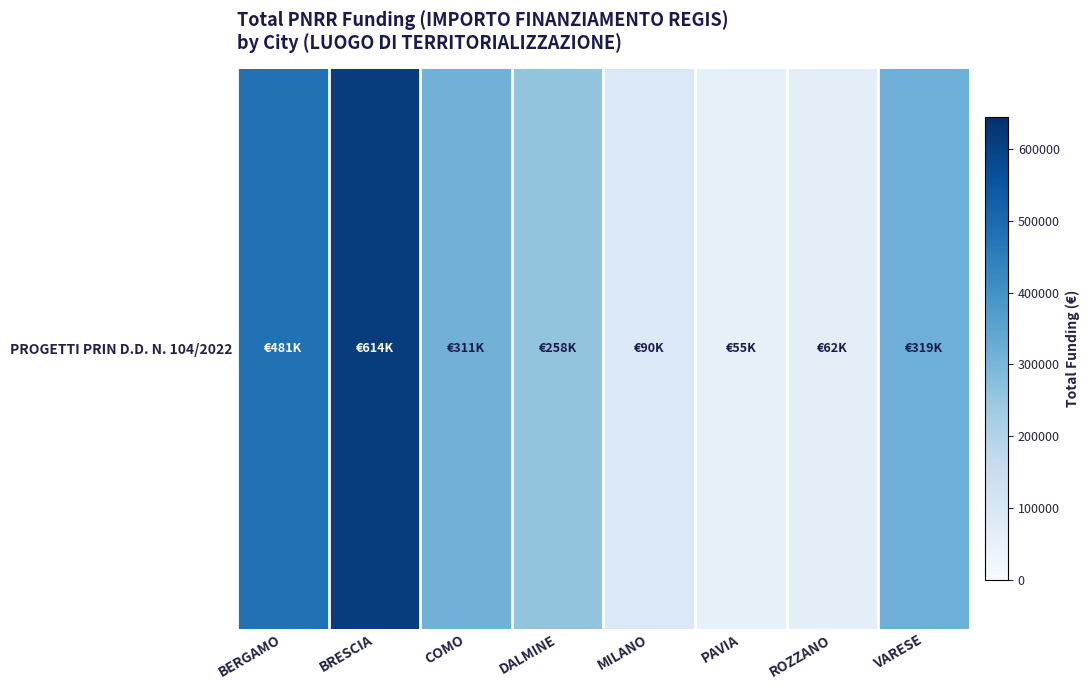

At which category does the chart reach its peak across all series?

BRESCIA